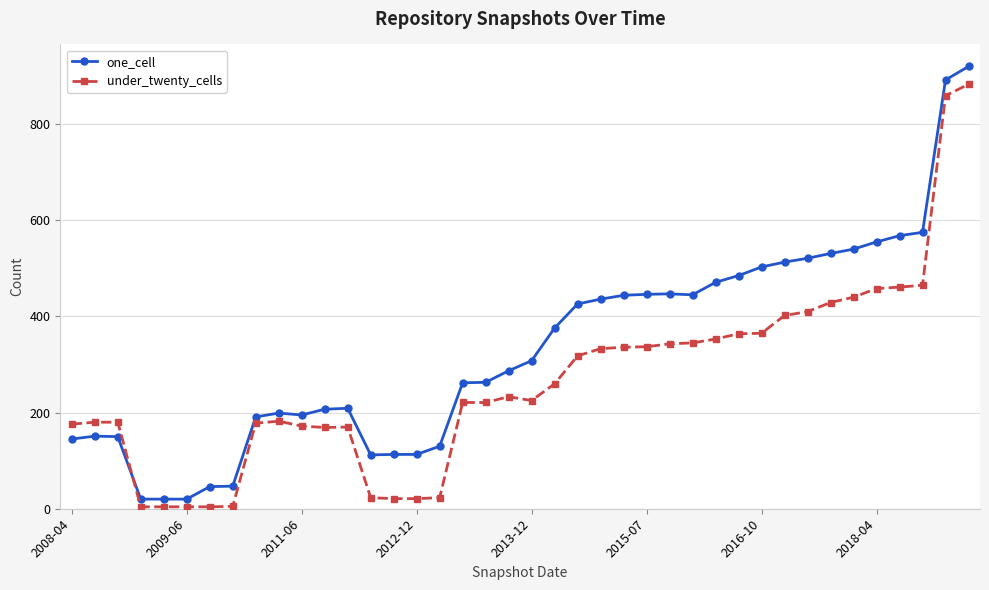

What is the difference between the maximum and minimum values in the under_twenty_cells series?

879